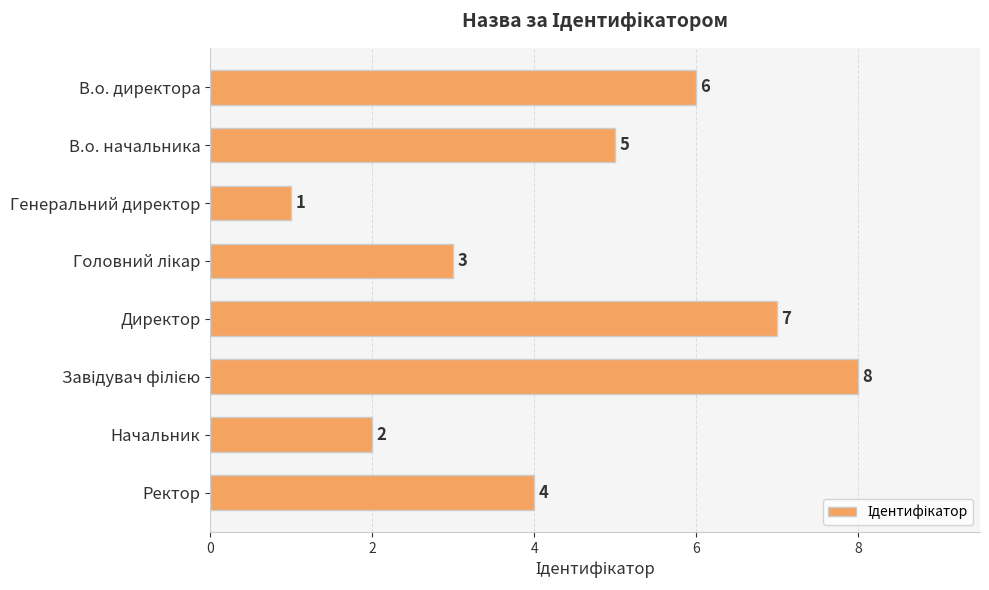

Are the bars grouped side by side (vs. stacked)?

No